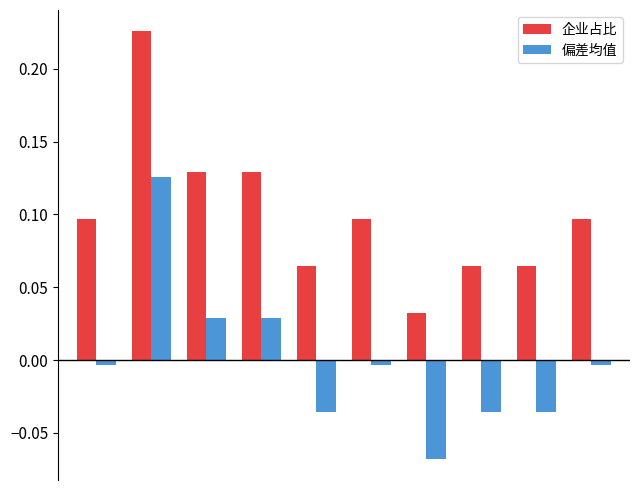

Rank the series by their average value, from highest to lowest.

企业占比, 偏差均值